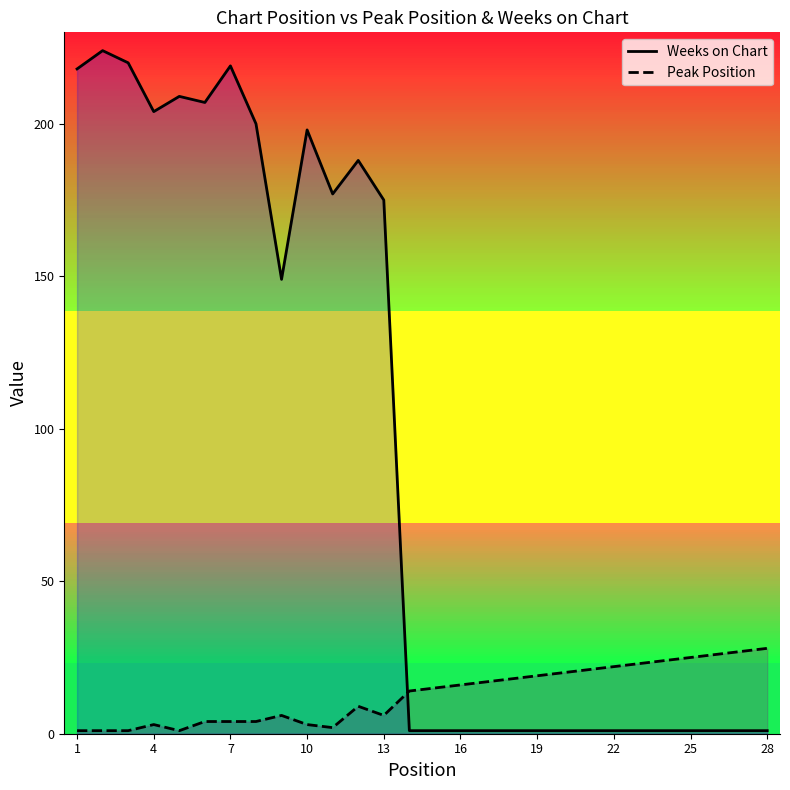

The Peak Position series shows 38 at 22. True or false?

False